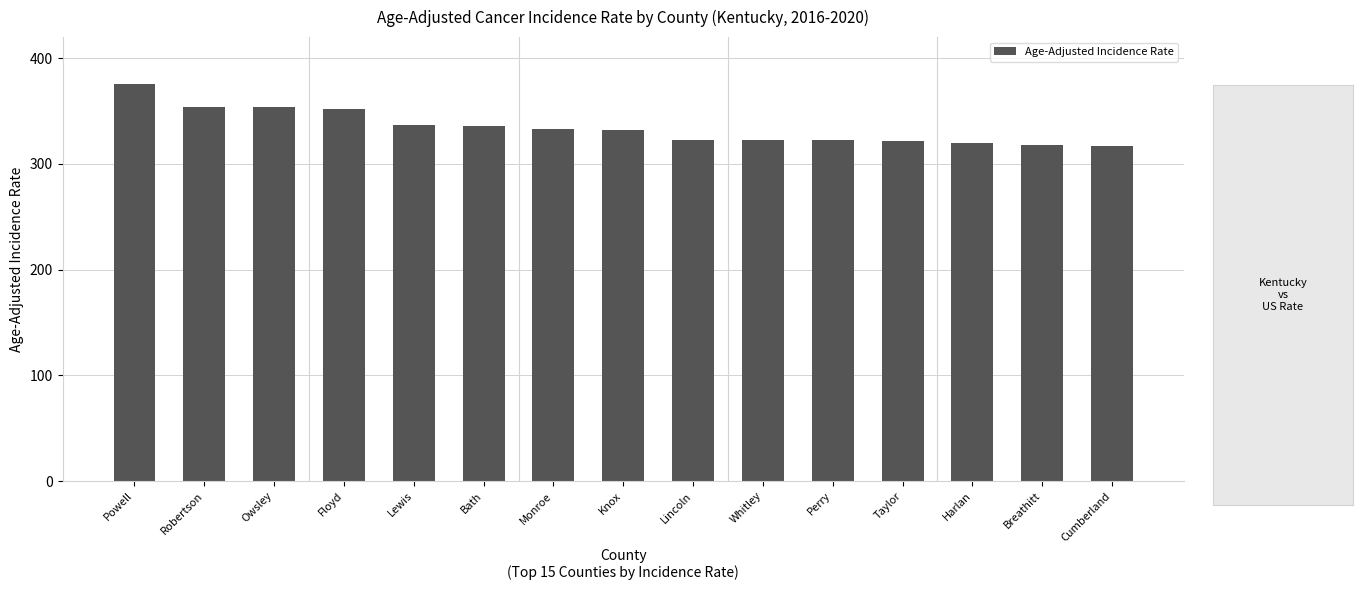

How many distinct data groups are displayed?

1